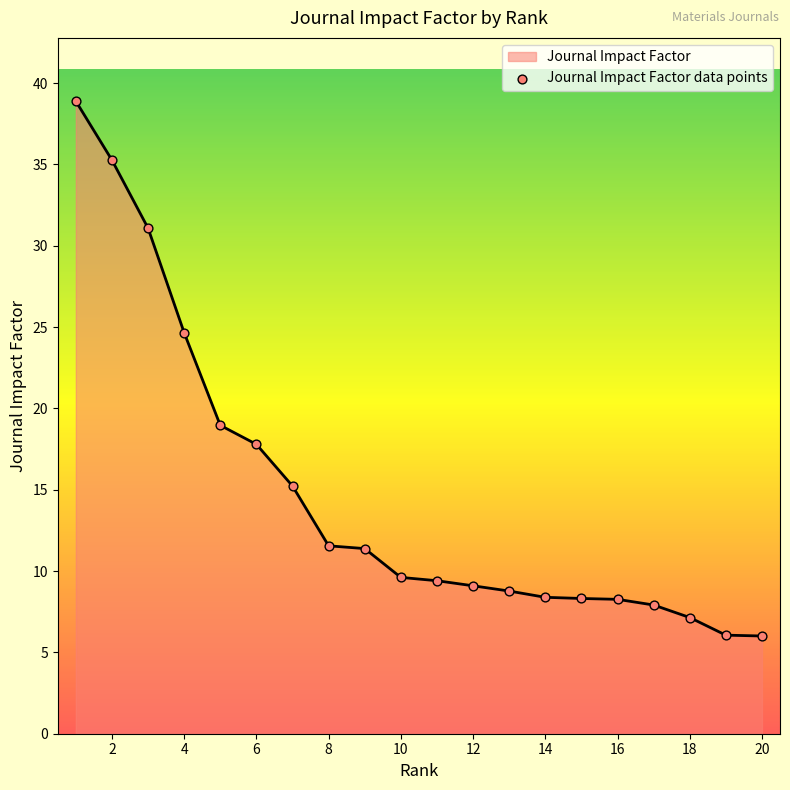

What is the maximum value shown in the chart?

38.9